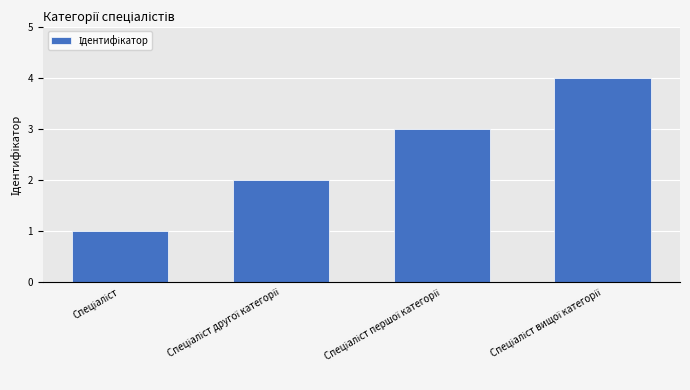

What is the maximum value shown in the chart?

4